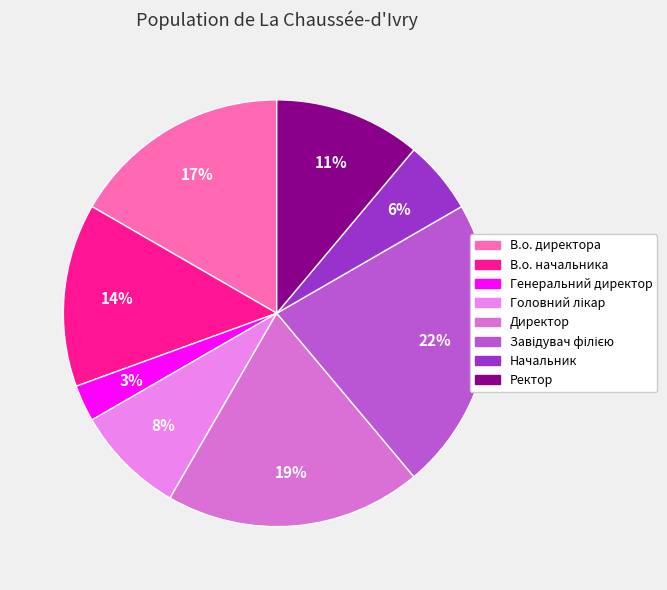

The Директор slice represents 19% of the pie. True or false?

True